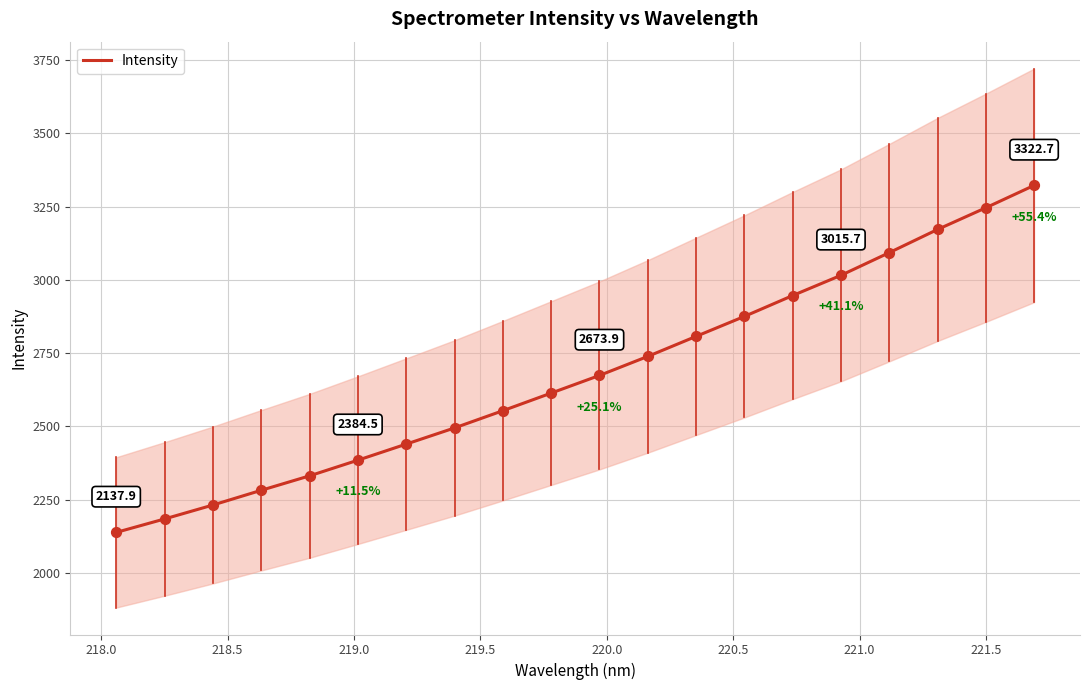

What is the maximum value for Intensity?

3322.7